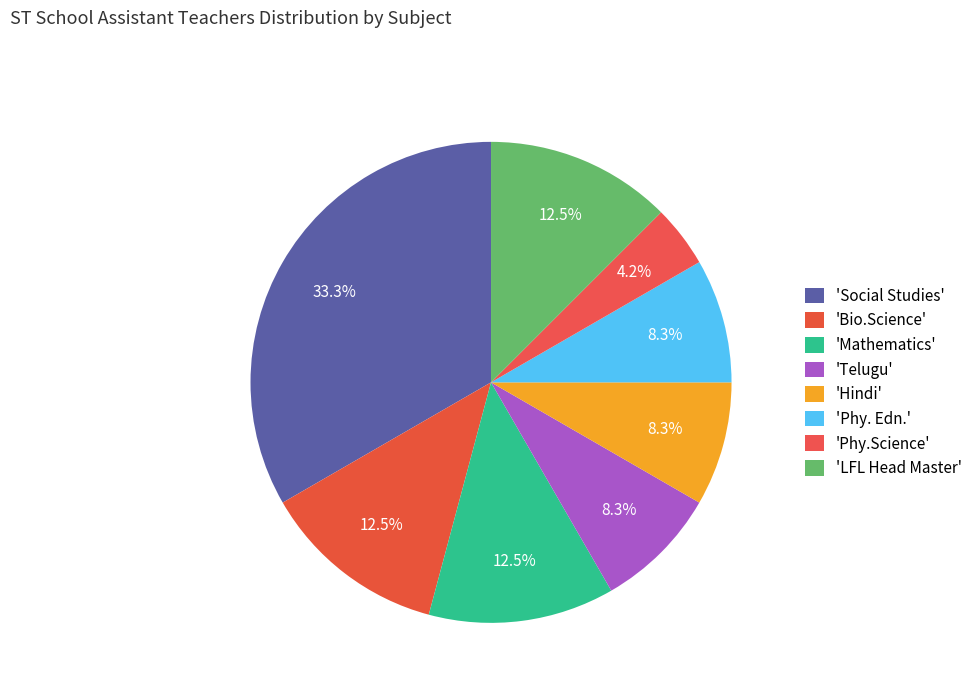

How many segments does this pie chart have?

8